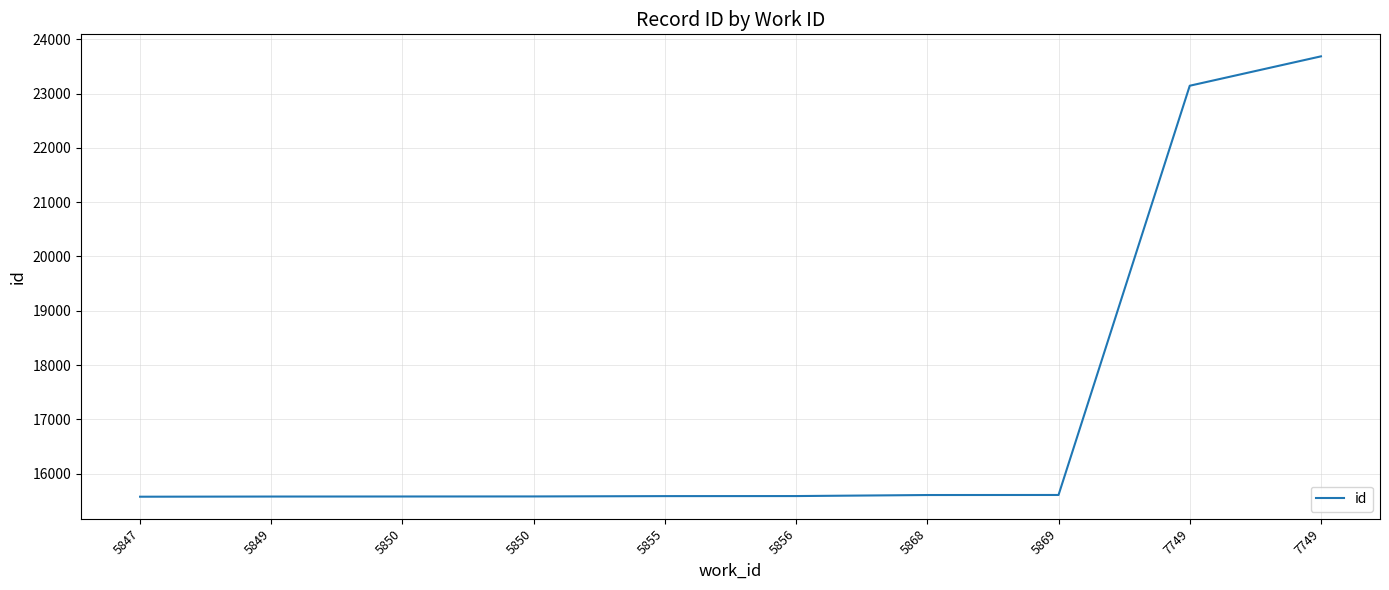

Does the chart have visible grid lines?

Yes